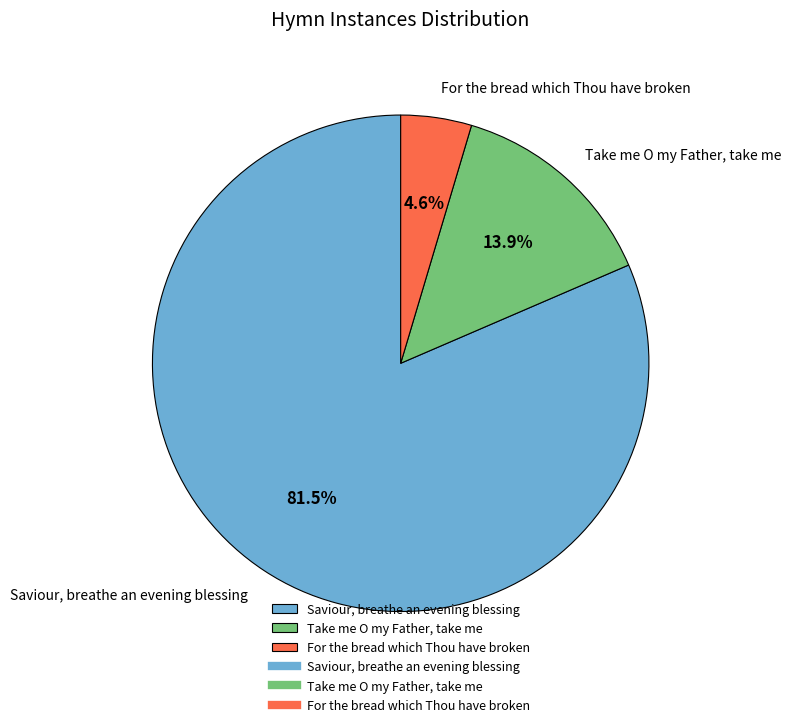

Between Saviour, breathe an evening blessing and For the bread which Thou have broken, which is larger?

Saviour, breathe an evening blessing